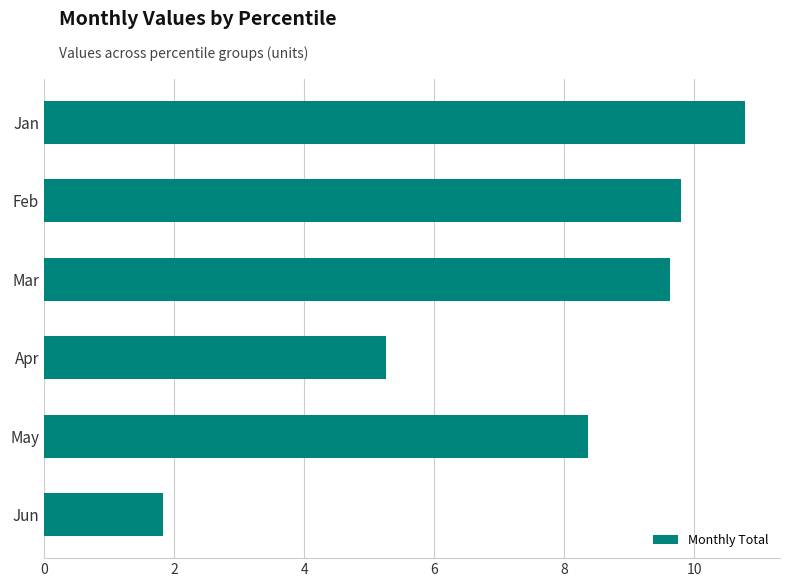

Rank the categories by value from lowest to highest.

Jun, Apr, May, Mar, Feb, Jan